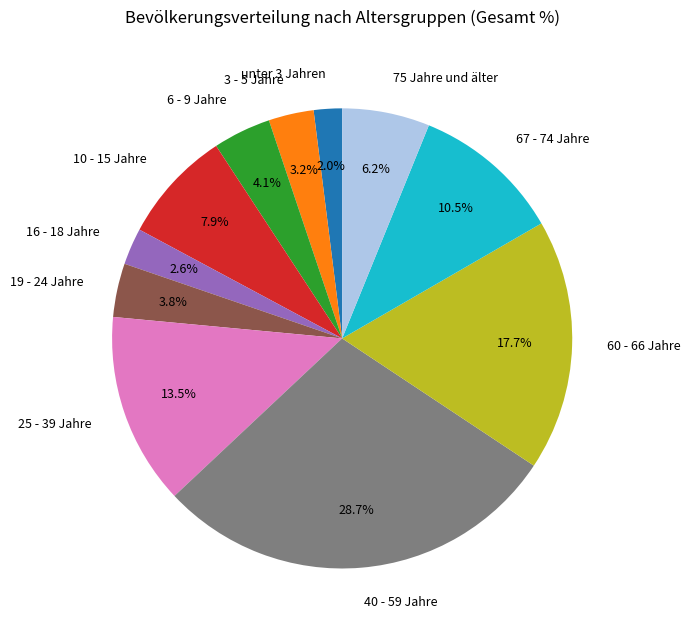

How many slices are in this pie chart?

11